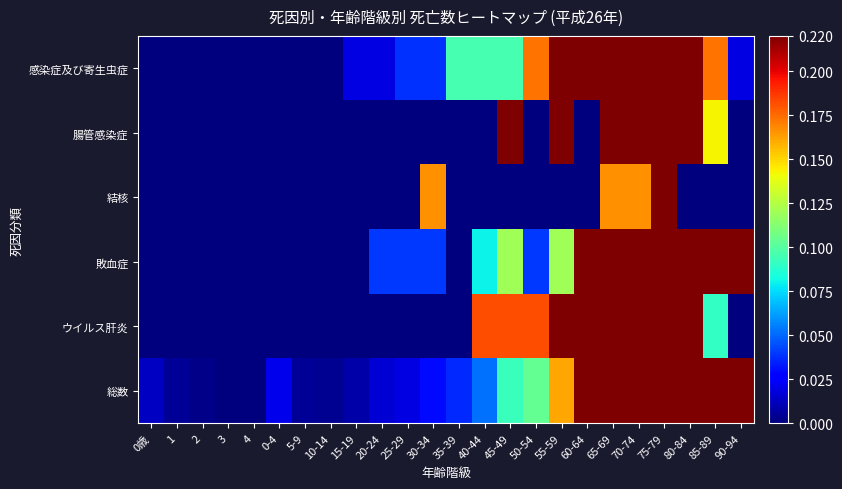

Which series has the widest spread of values?

感染症及び寄生虫症